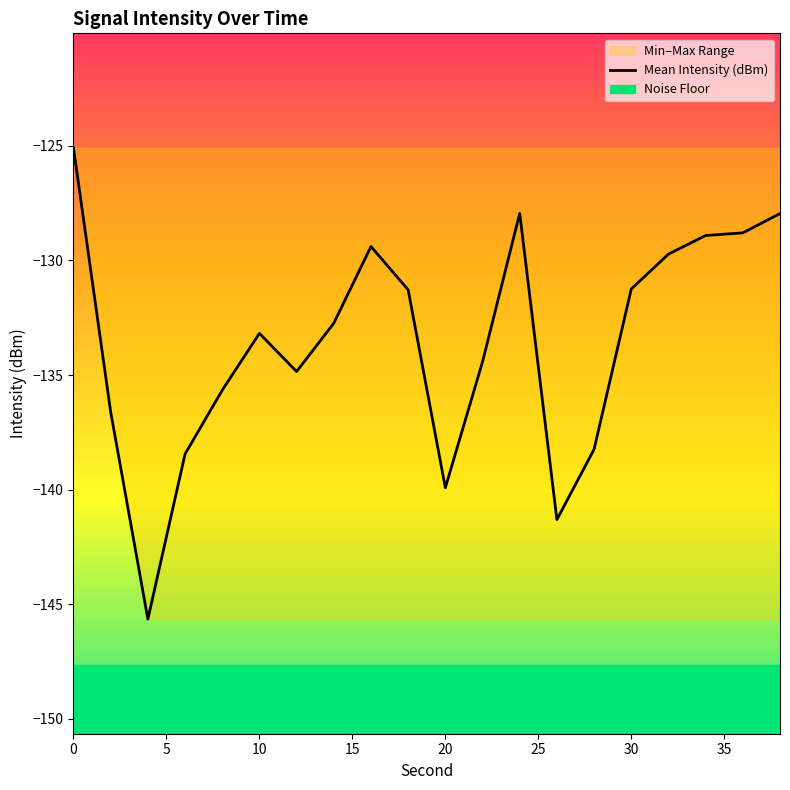

Reading right to left, extract all data points from this chart.

-128.0	-128.8	-128.9	-129.7	-131.2	-138.2	-141.3	-127.9	-134.4	-139.9	-131.3	-129.4	-132.7	-134.8	-133.2	-135.7	-138.4	-145.6	-136.6	-125.1